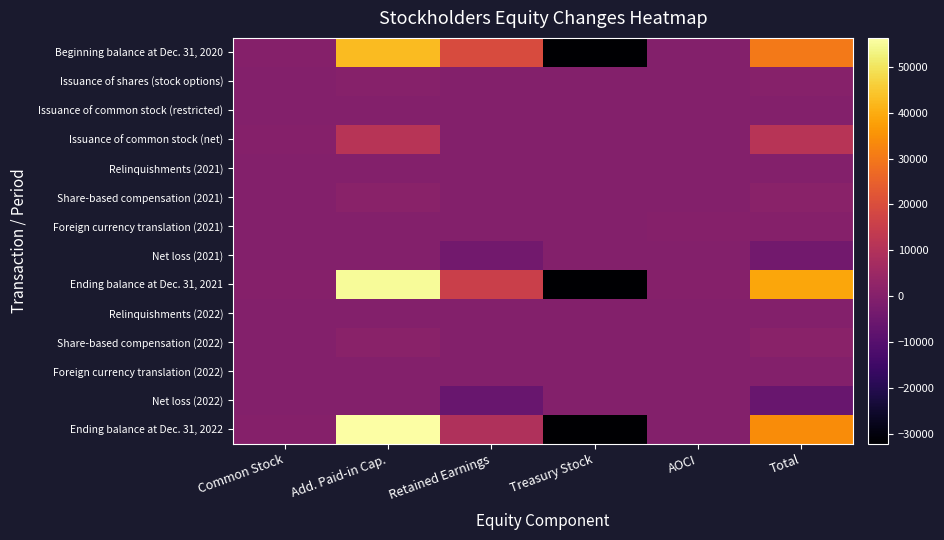

How many series are shown in this chart?

14